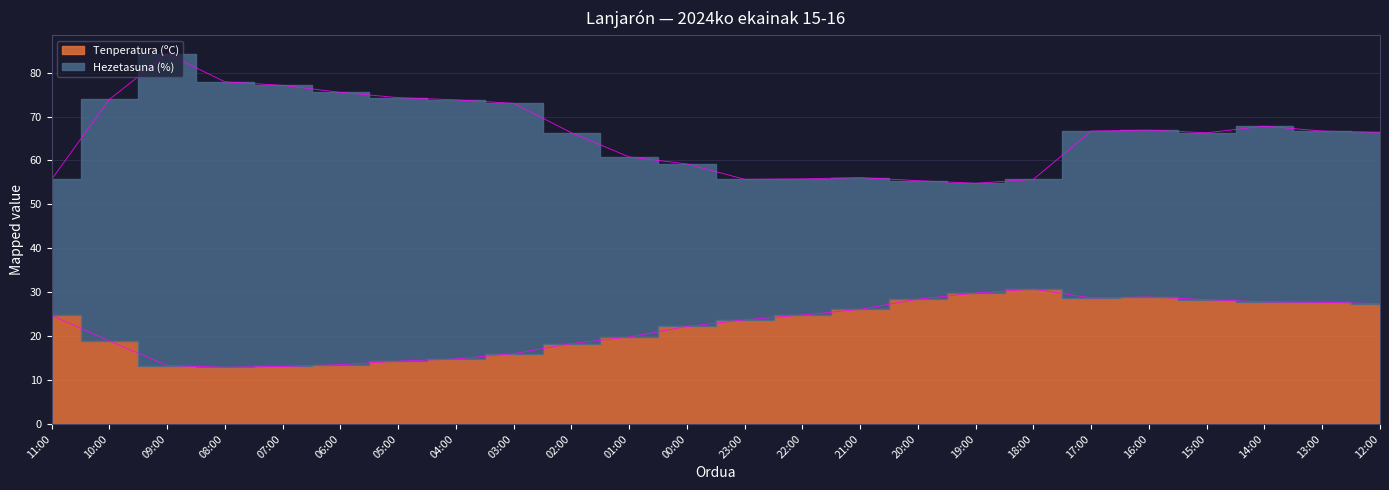

What is the ratio of the value at 10:00 to the value at 09:00?

1.4